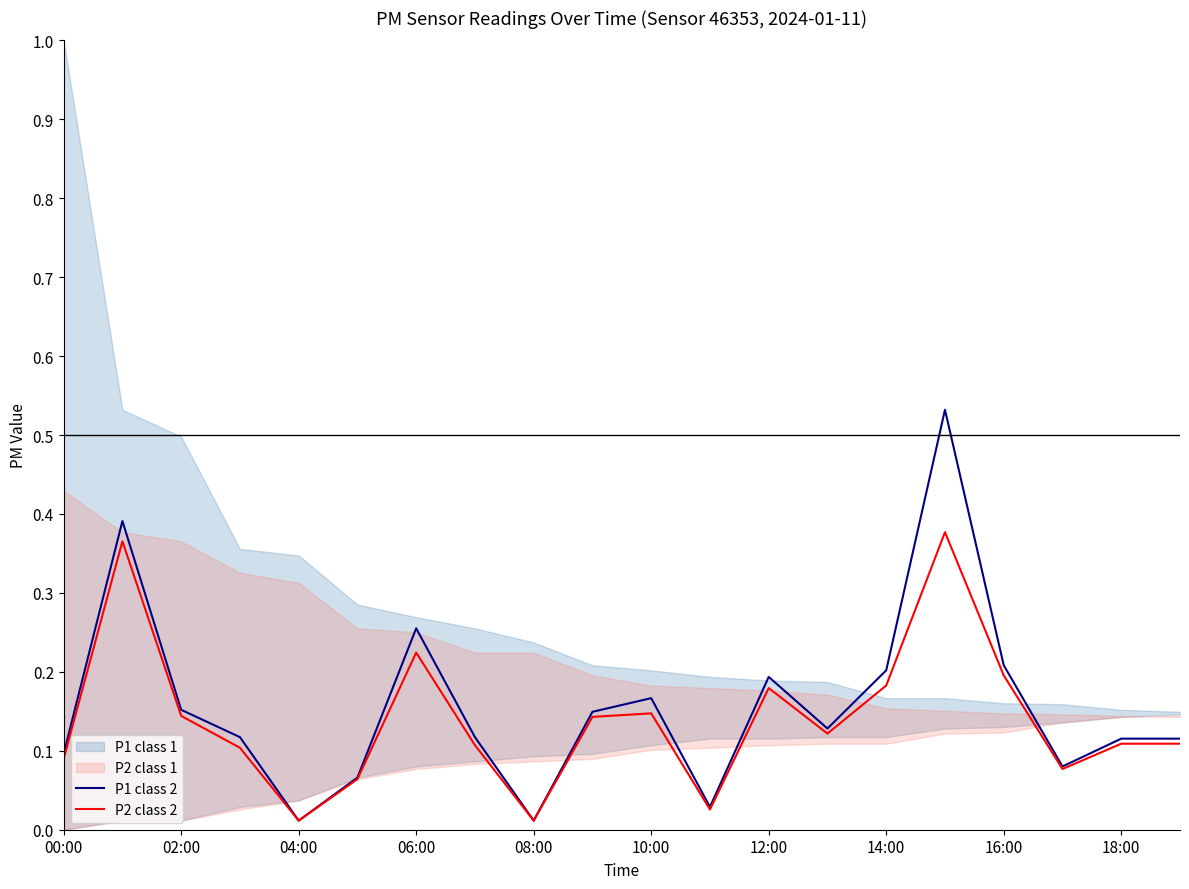

Does the chart display data point markers on the line(s)?

No